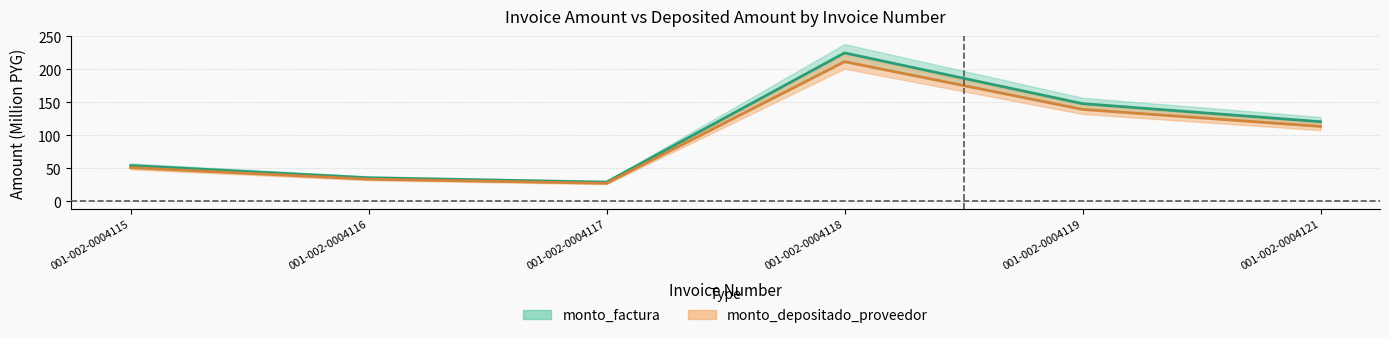

What is the difference between the maximum and minimum values in the monto_depositado_proveedor series?

184.2